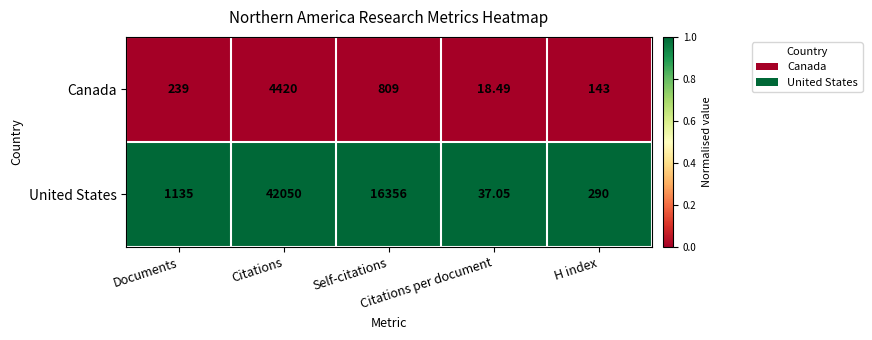

What is the total value across all series at H index?

433.0